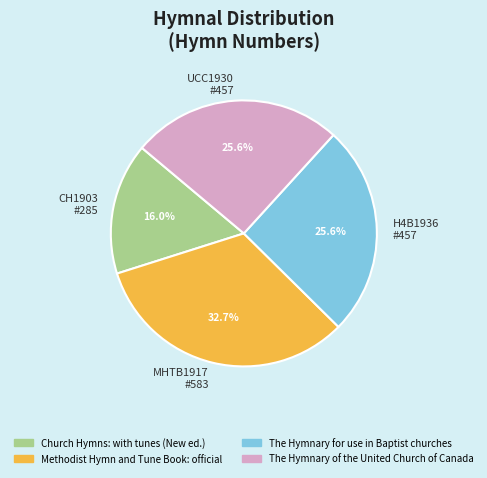

Which has a higher value, CH1903 #285 or H4B1936 #457?

H4B1936 #457